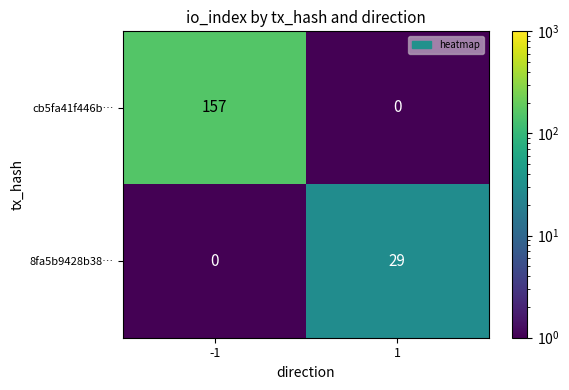

At how many categories does at least one series exceed 136?

1